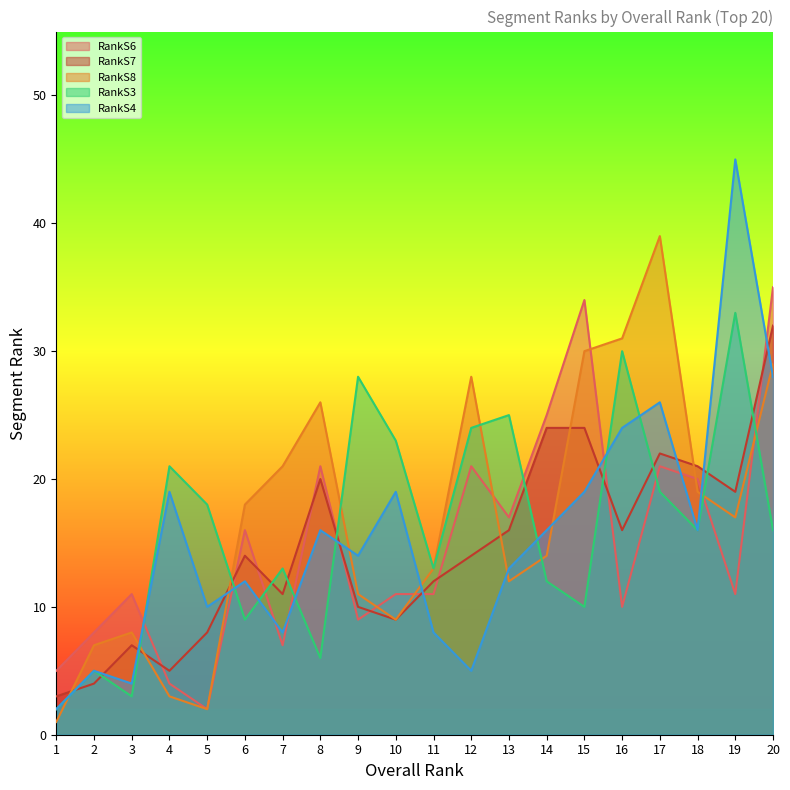

Rank the series by their maximum value, from lowest to highest.

RankS7, RankS3, RankS6, RankS8, RankS4